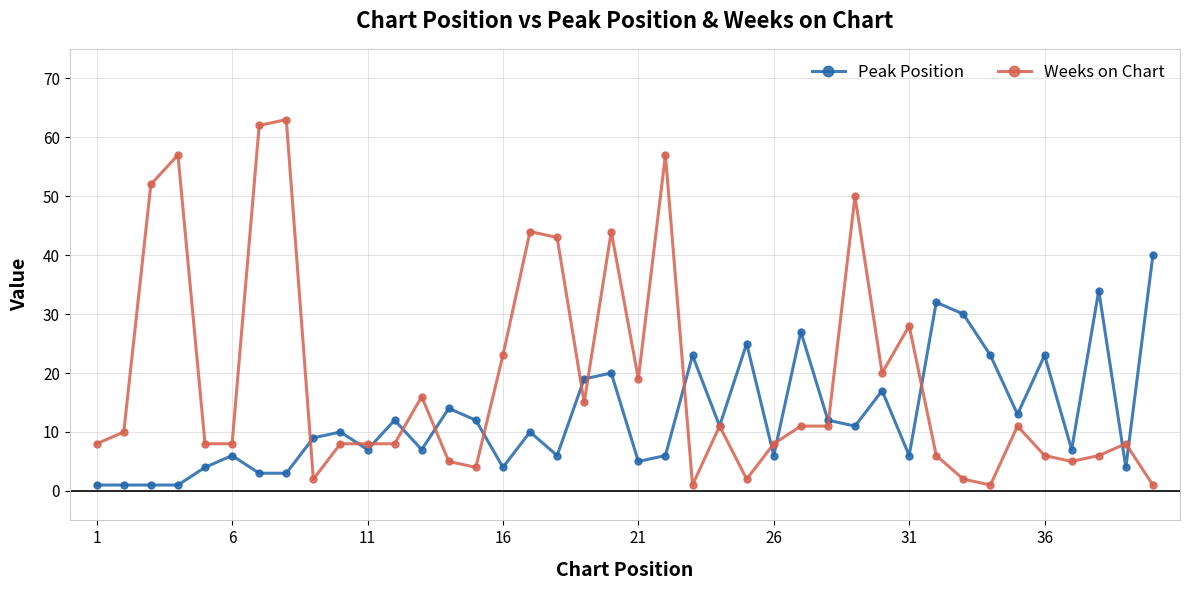

Which series has the largest total across all categories?

Weeks on Chart